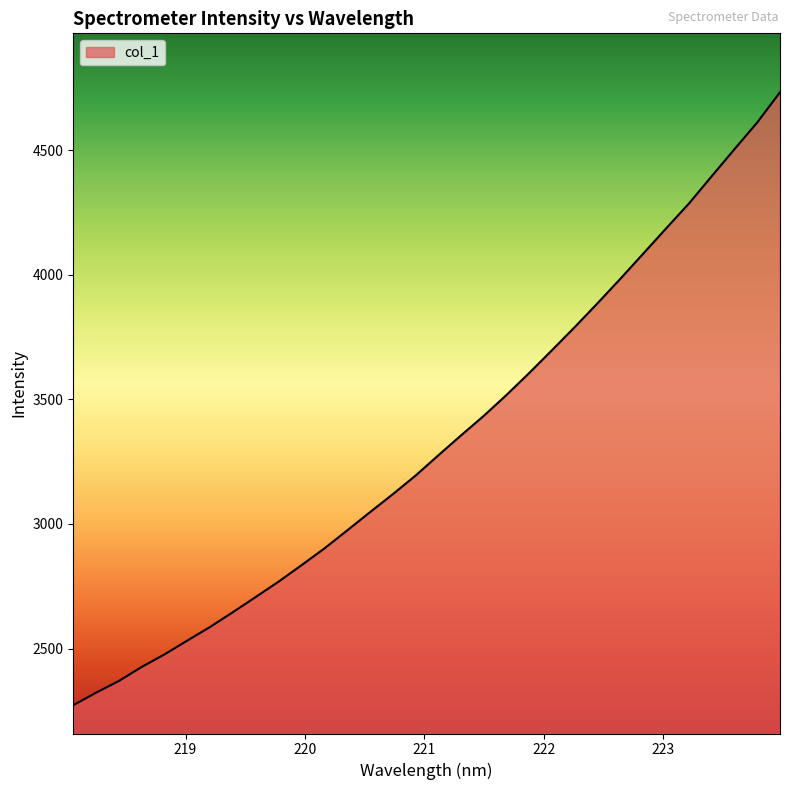

What is the average value?

3328.9